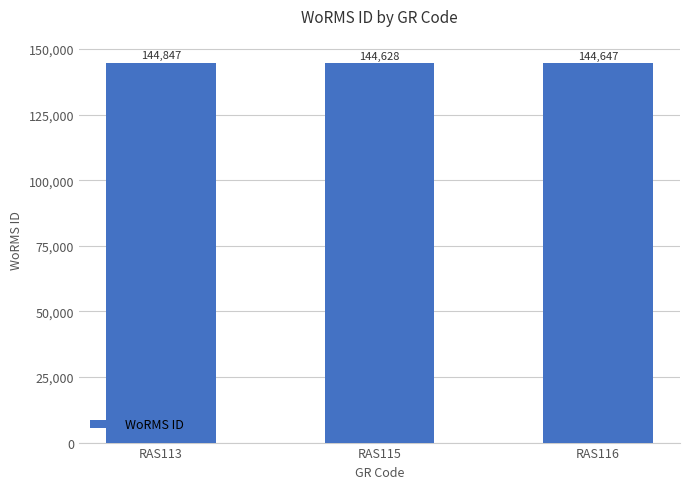

Are the bars grouped side by side (vs. stacked)?

No